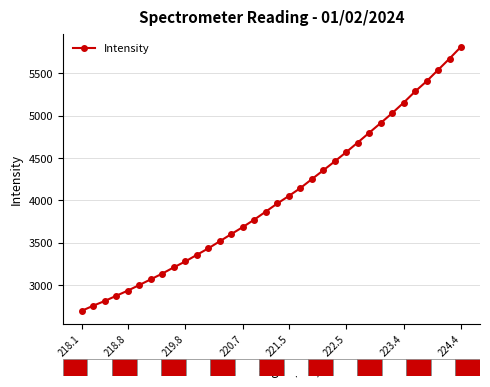

What is the value of the 31st point from the left?

5405.9